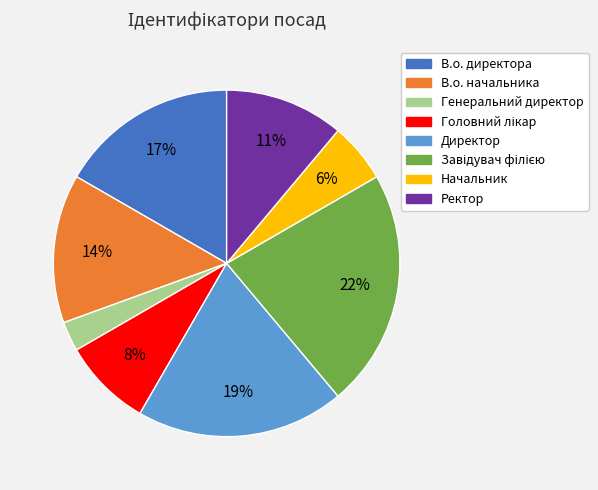

To the nearest percent, what is the average slice percentage?

12%